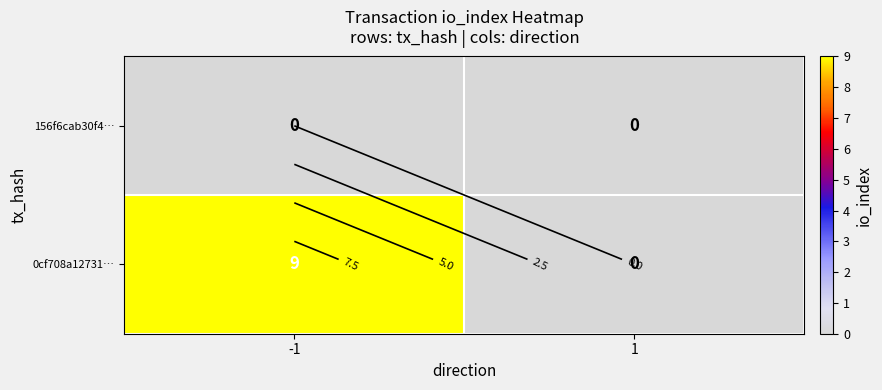

Where is 0cf708a12731… nearest to the value 4?

1